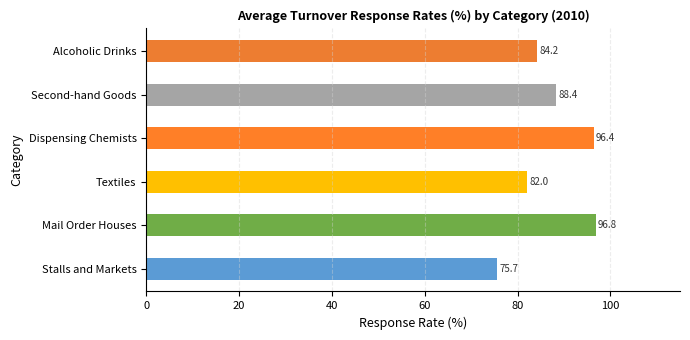

True or false: Stalls and Markets has a value of 20.4 at May.

False